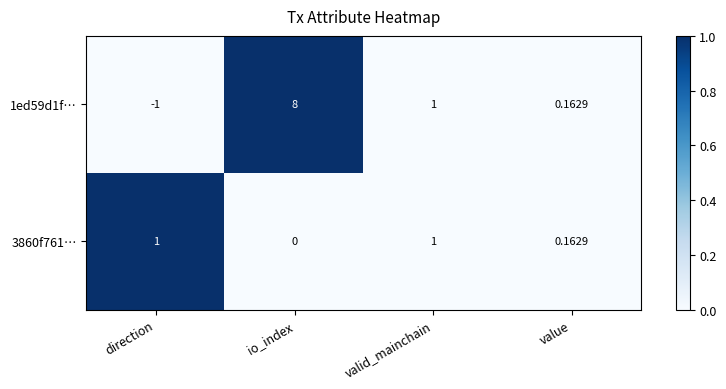

At which label is 3860f761… closest to 0?

io_index